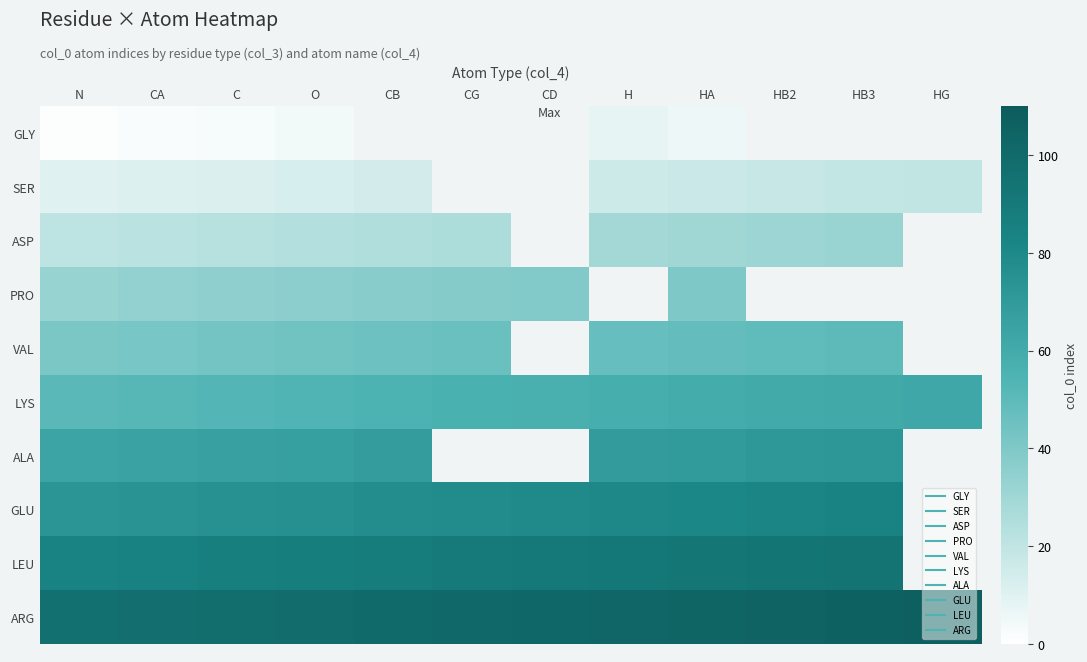

Which series has the largest total across all categories?

ARG